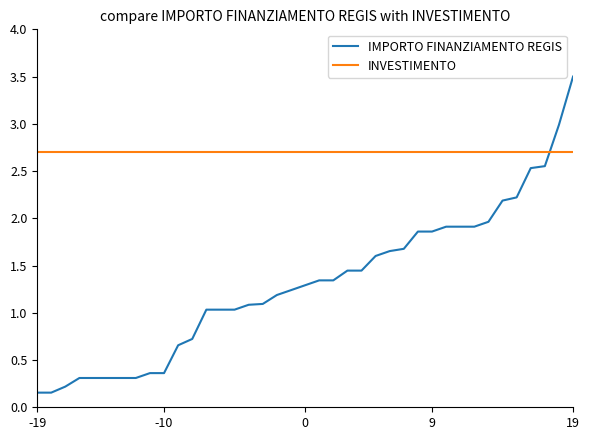

Which series has the largest total across all categories?

INVESTIMENTO